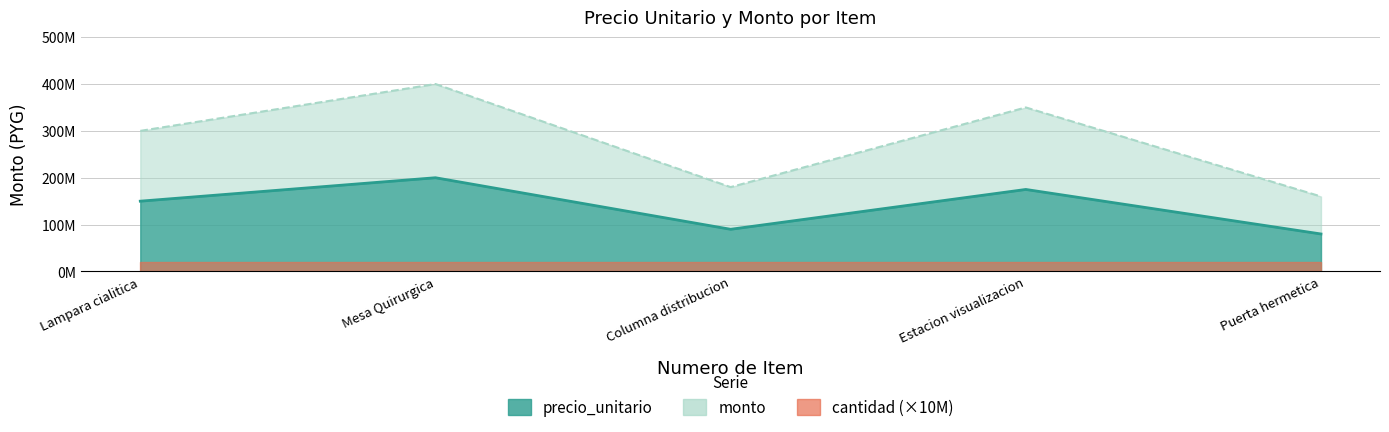

Where is the first local maximum for monto?

Mesa Quirurgica